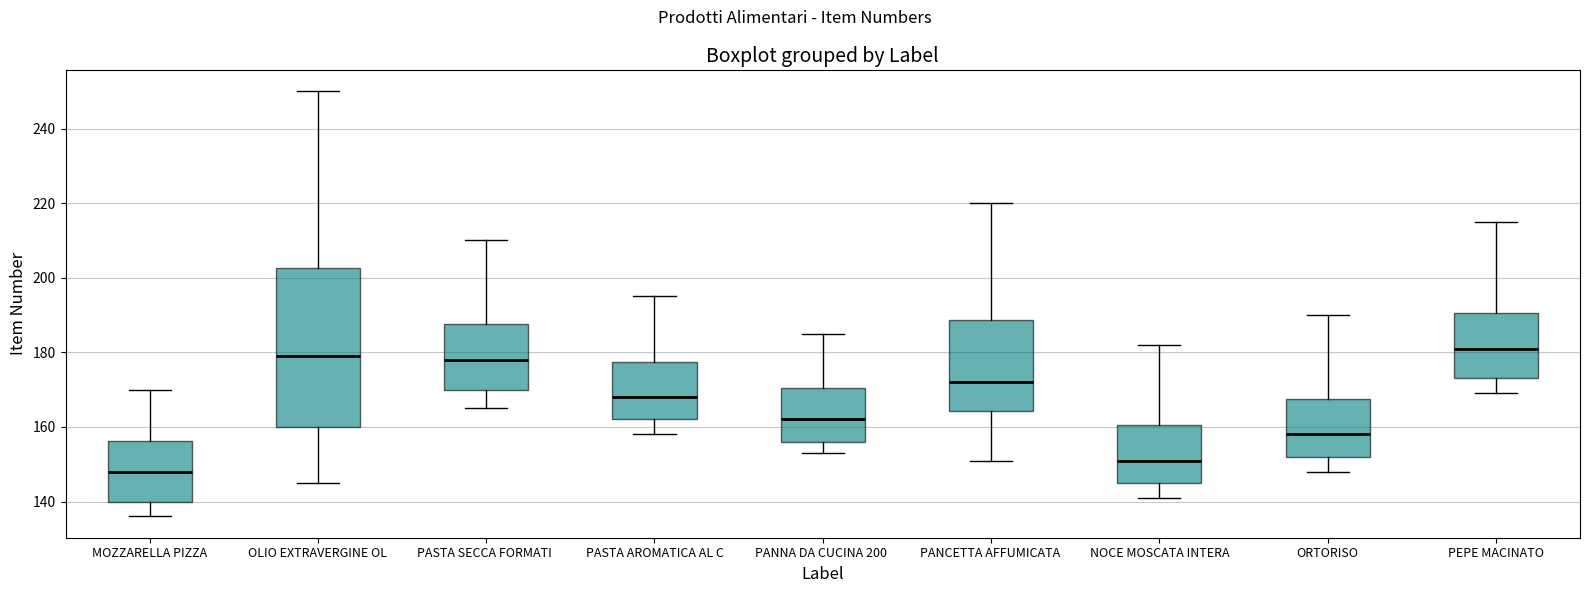

Reading left to right, read every box against the y-axis: the position of its median line, the range the box covers, and the ends of its whiskers. The values are not printed on the chart, so give them approximately, as read against the axis.

MOZZARELLA PIZZA: median 148, box 140 to 156, whiskers 136 to 170
OLIO EXTRAVERGINE OL: median 180, box 160 to 202, whiskers 146 to 250
PASTA SECCA FORMATI: median 178, box 170 to 188, whiskers 166 to 210
PASTA AROMATICA AL C: median 168, box 162 to 178, whiskers 158 to 196
PANNA DA CUCINA 200: median 162, box 156 to 170, whiskers 154 to 186
PANCETTA AFFUMICATA: median 172, box 164 to 188, whiskers 152 to 220
NOCE MOSCATA INTERA: median 152, box 146 to 160, whiskers 142 to 182
ORTORISO: median 158, box 152 to 168, whiskers 148 to 190
PEPE MACINATO: median 182, box 174 to 190, whiskers 170 to 216